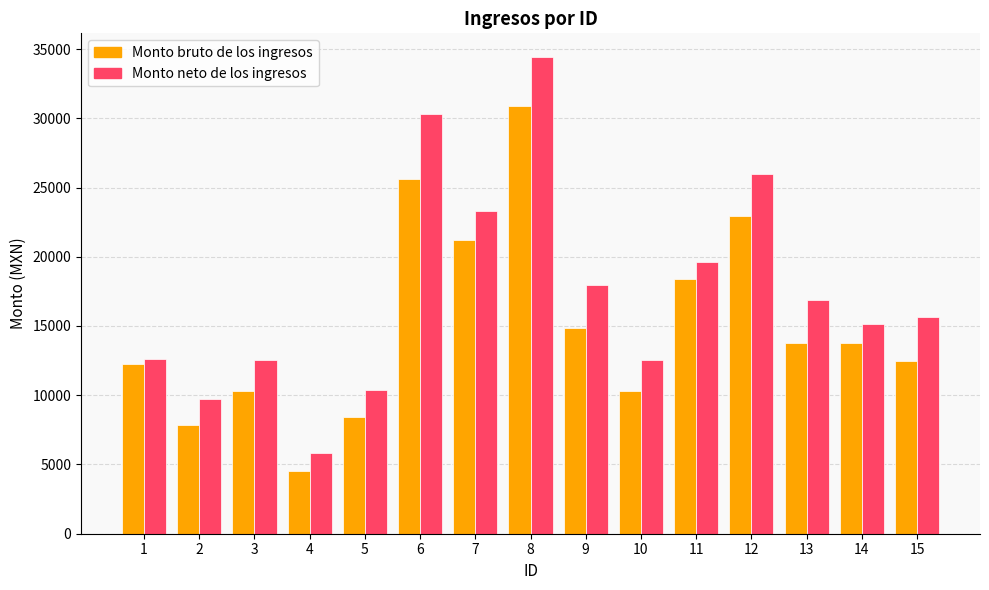

What is the sum of all Monto bruto de los ingresos values?

227542.5